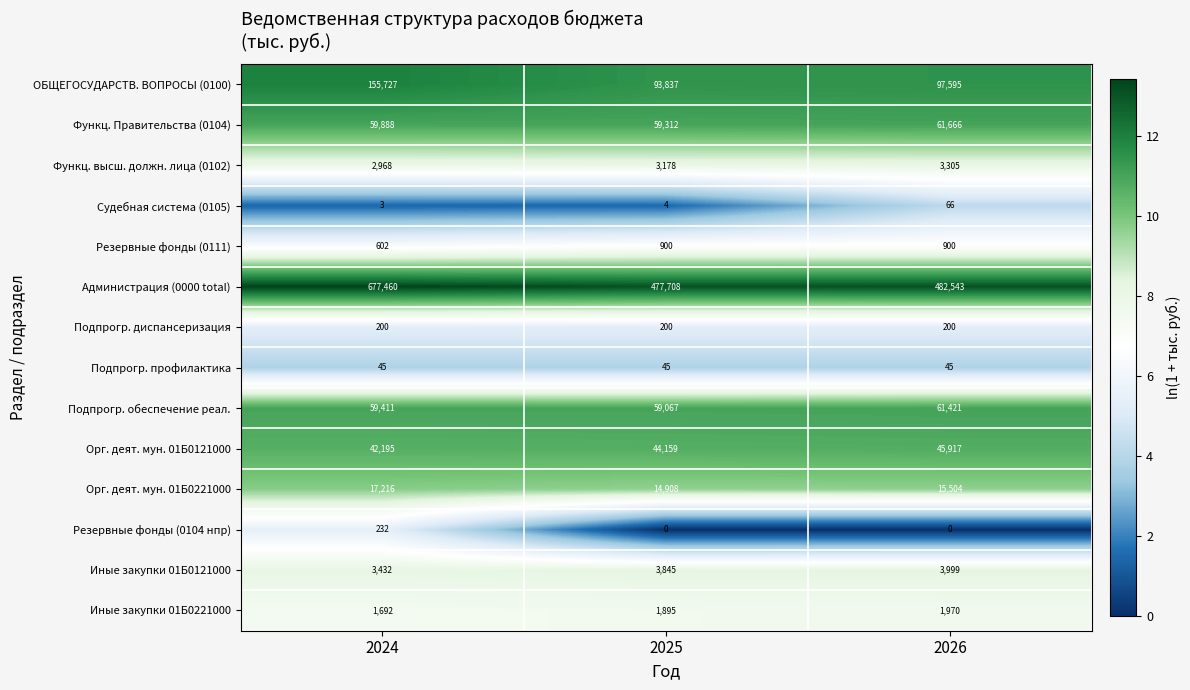

Is it true that Подпрогр. обеспечение реал. equals 15834 at 2026?

False